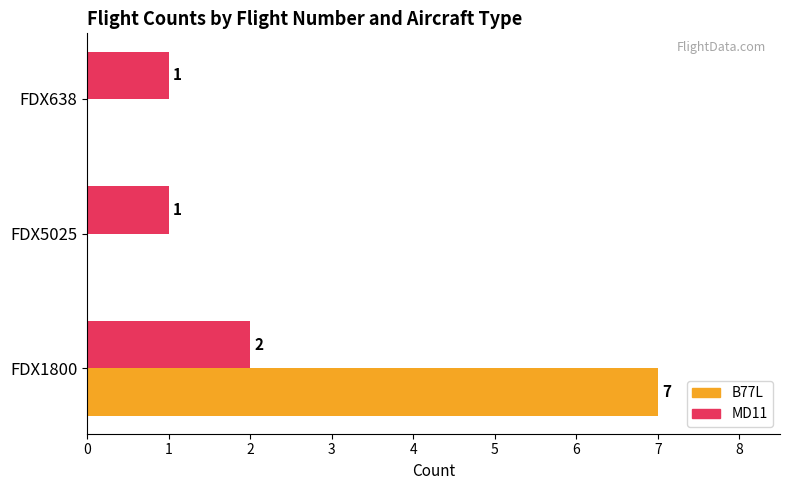

Which series changed the most between FDX1800 and FDX5025?

B77L